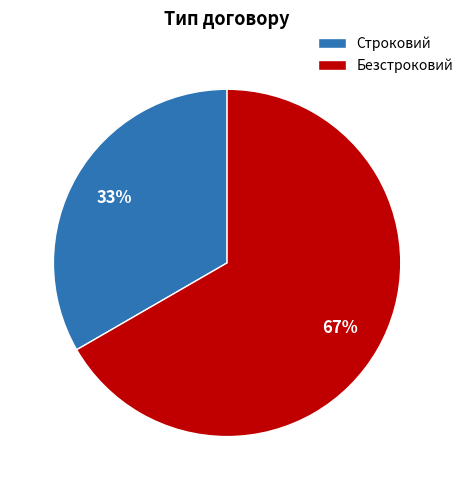

What percentage is the Строковий slice, to the nearest percent?

33%